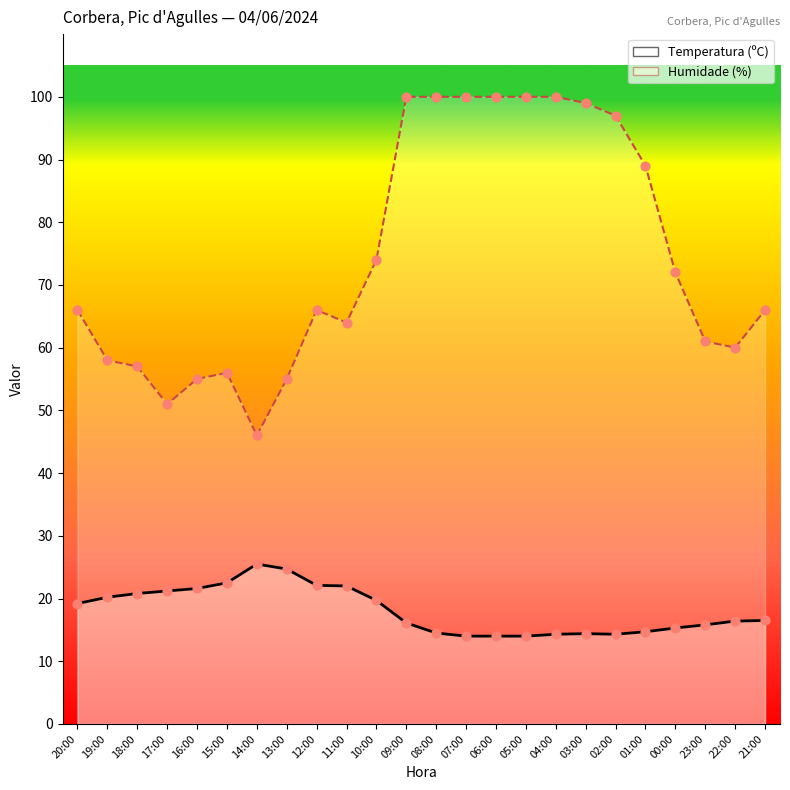

At which category is the sum across all series the highest?

09:00